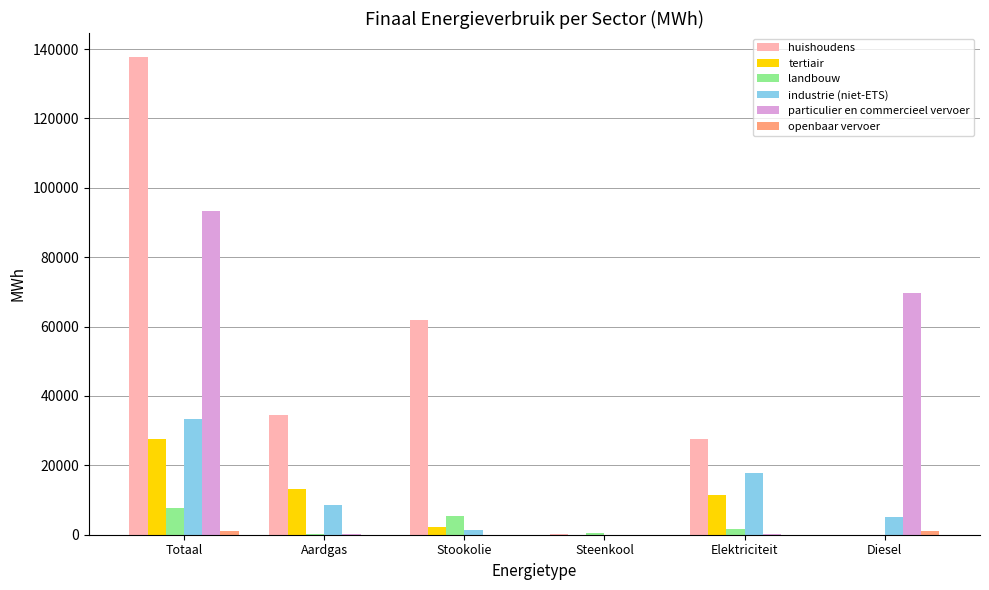

Which category has the highest value across all series?

Totaal